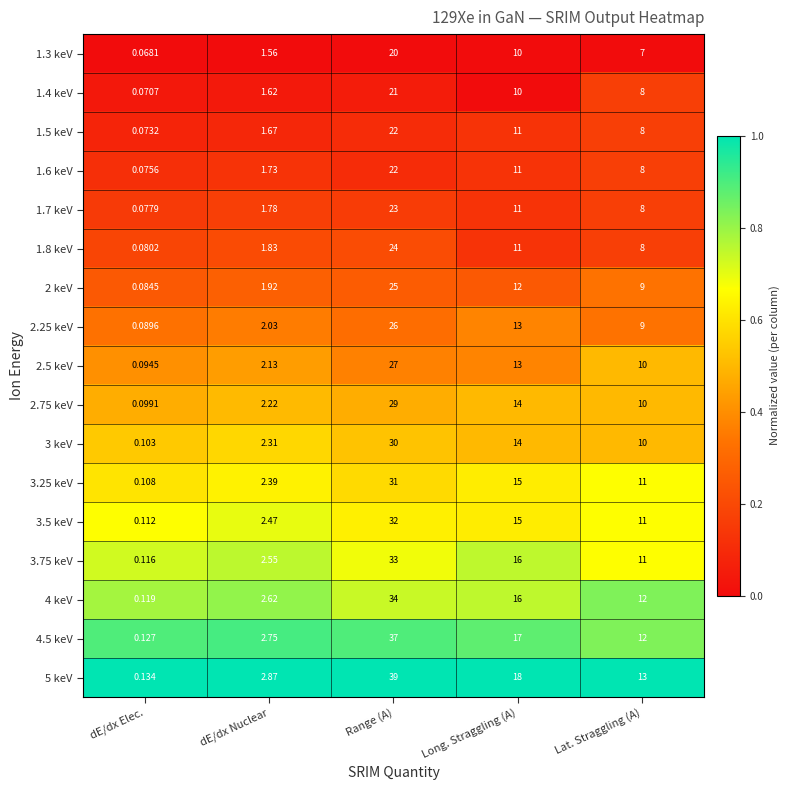

Rank the categories by 1.5 keV value from lowest to highest.

dE/dx Elec., dE/dx Nuclear, Lat. Straggling (A), Long. Straggling (A), Range (A)